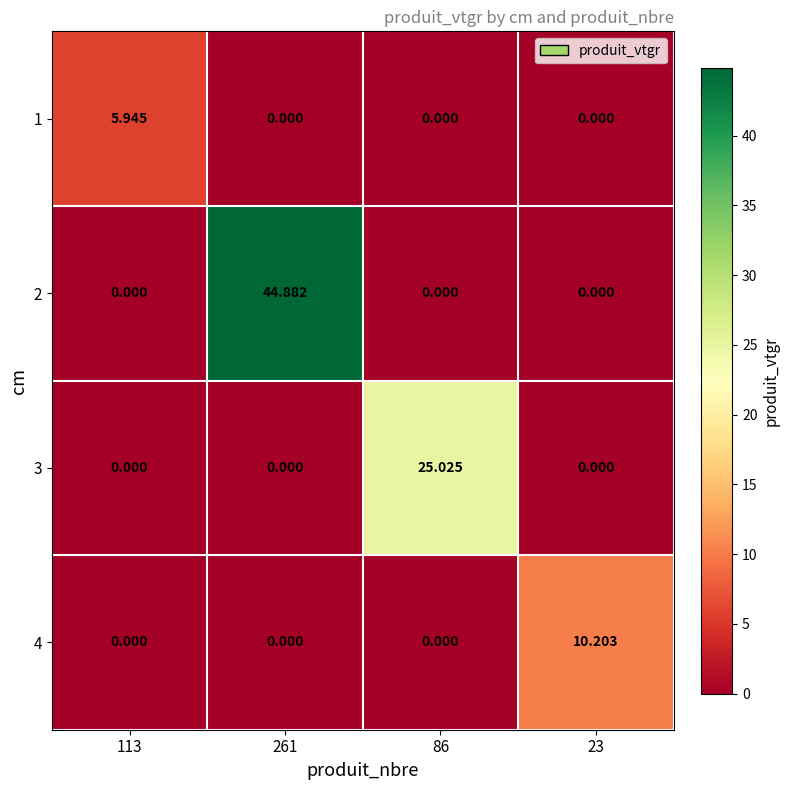

How many series are shown in this chart?

4